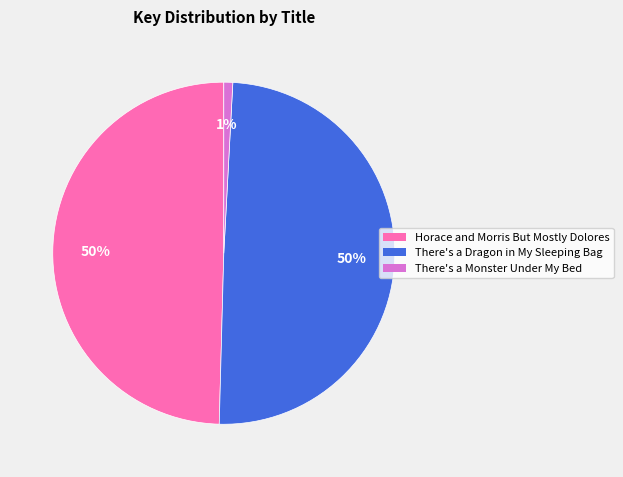

What is the smallest slice in the pie chart?

There's a Monster Under My Bed